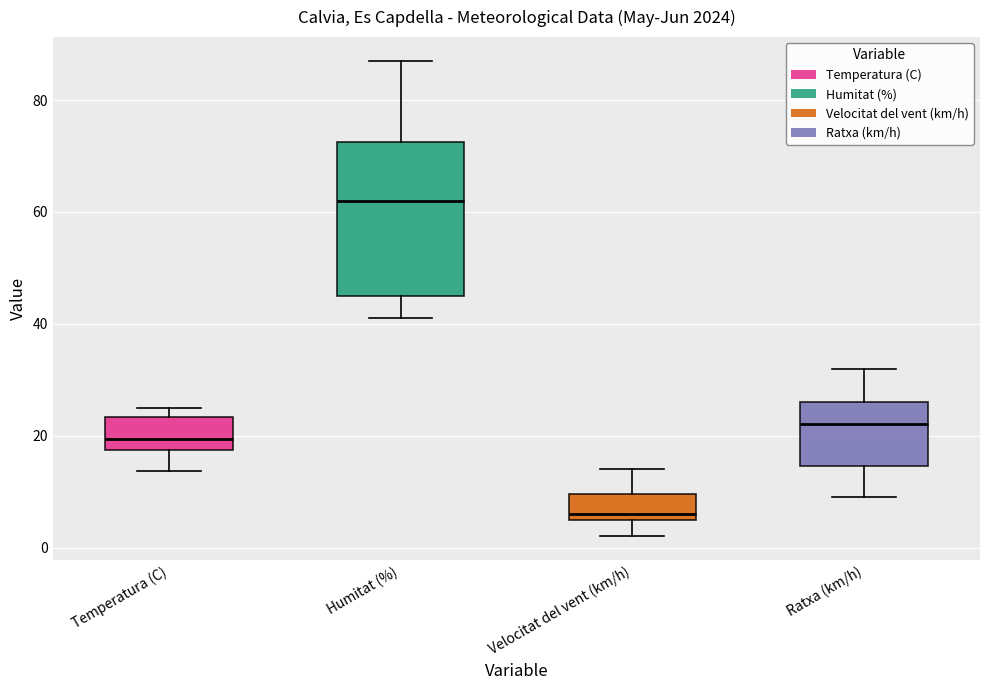

Reading left to right, read every box against the y-axis: the position of its median line, the range the box covers, and the ends of its whiskers. The values are not printed on the chart, so give them approximately, as read against the axis.

Temperatura (C): median 20, box 18 to 24, whiskers 14 to 24 (just above the box's upper edge)
Humitat (%): median 62, box 46 to 72, whiskers 42 to 88
Velocitat del vent (km/h): median 6 (just above the box's lower edge), box 6 to 10, whiskers 2 to 14
Ratxa (km/h): median 22, box 14 to 26, whiskers 10 to 32